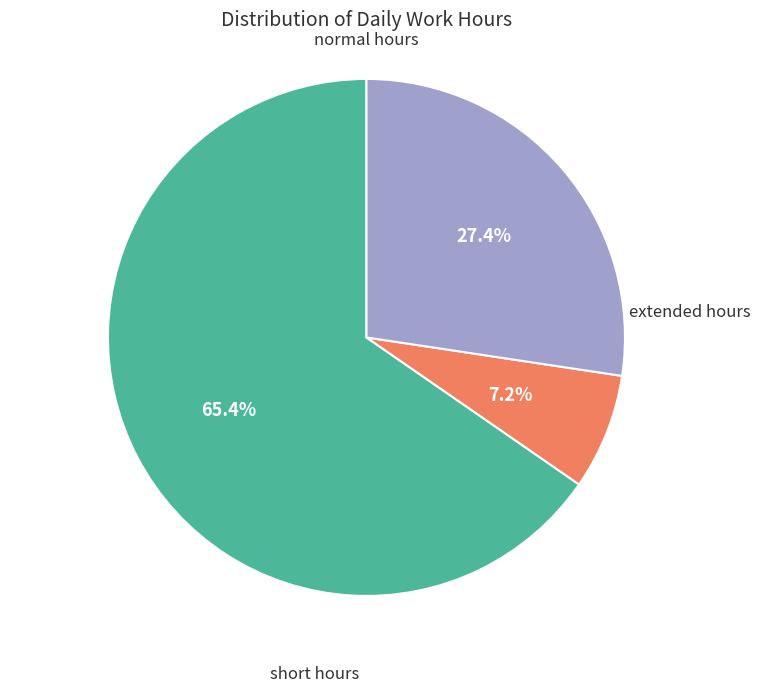

Is there any slice that represents more than half of the pie?

Yes